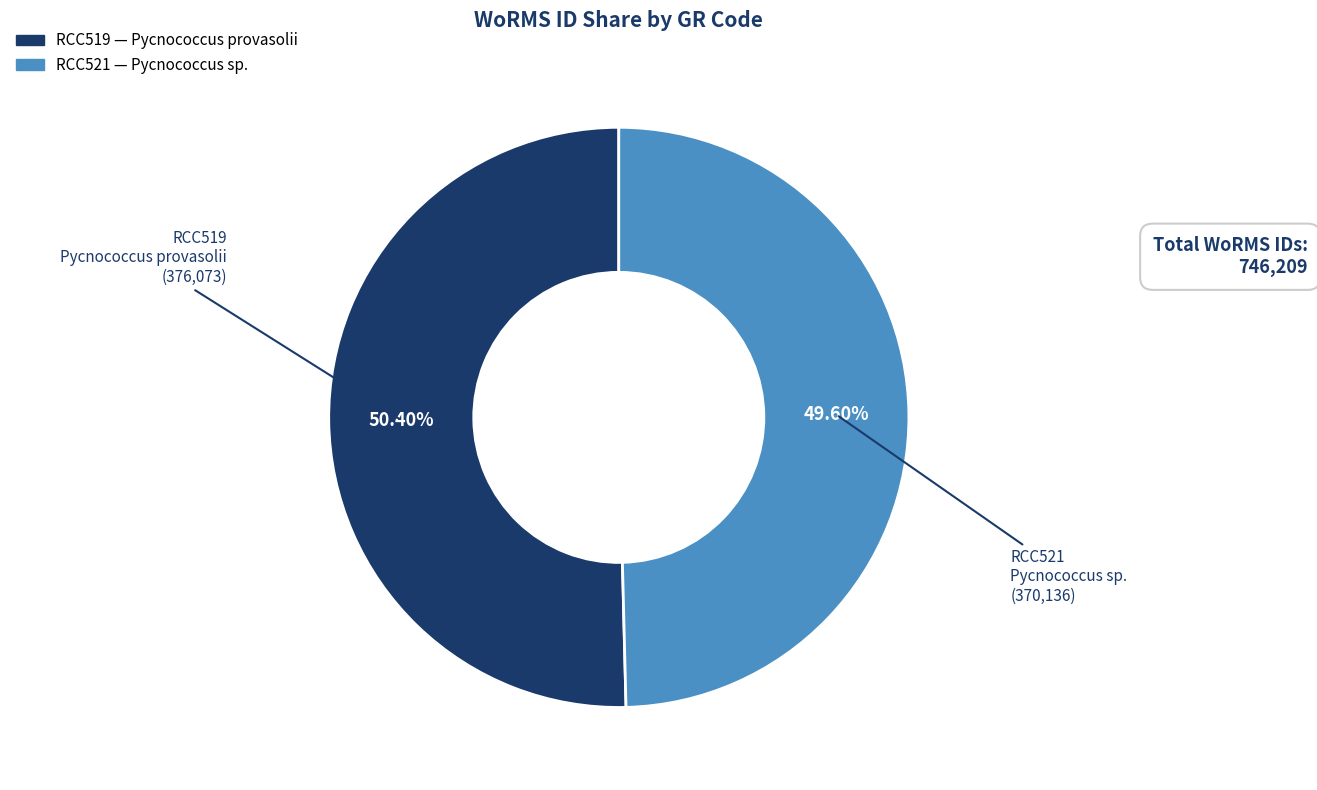

Rank the categories by value from lowest to highest.

RCC521, RCC519